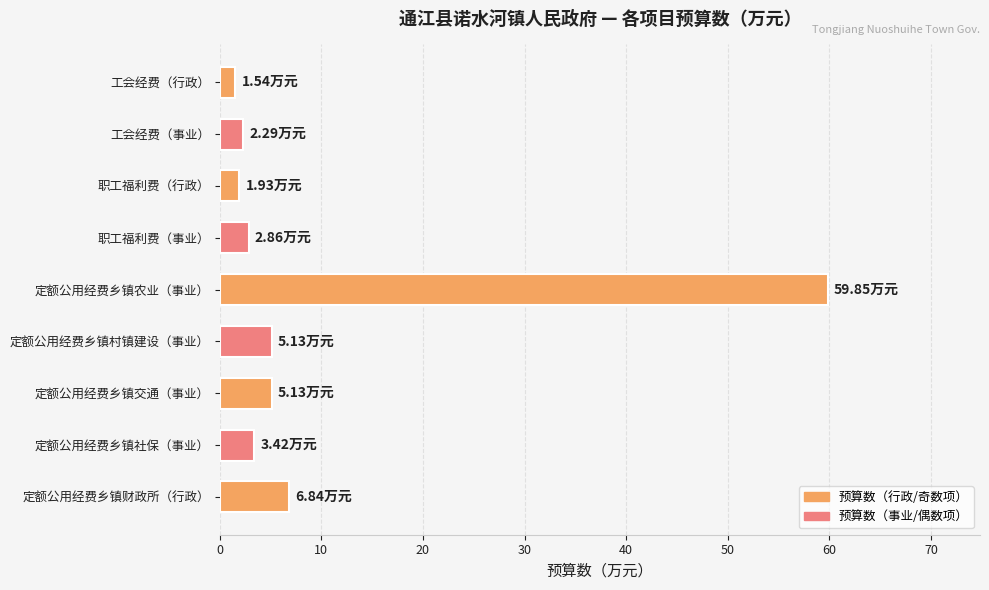

What is the label of the 6th bar from the top?

定额公用经费乡镇村镇建设（事业）